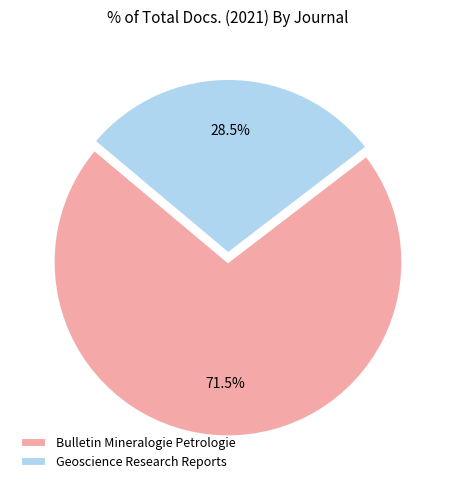

To the nearest percent, what is the difference between the largest and smallest slice percentages?

43%